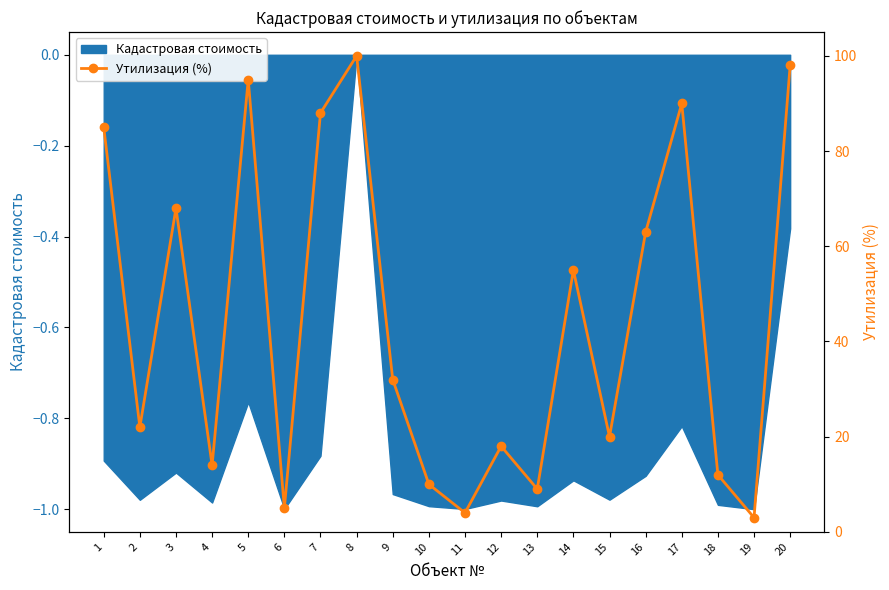

What is the greatest value displayed?

100